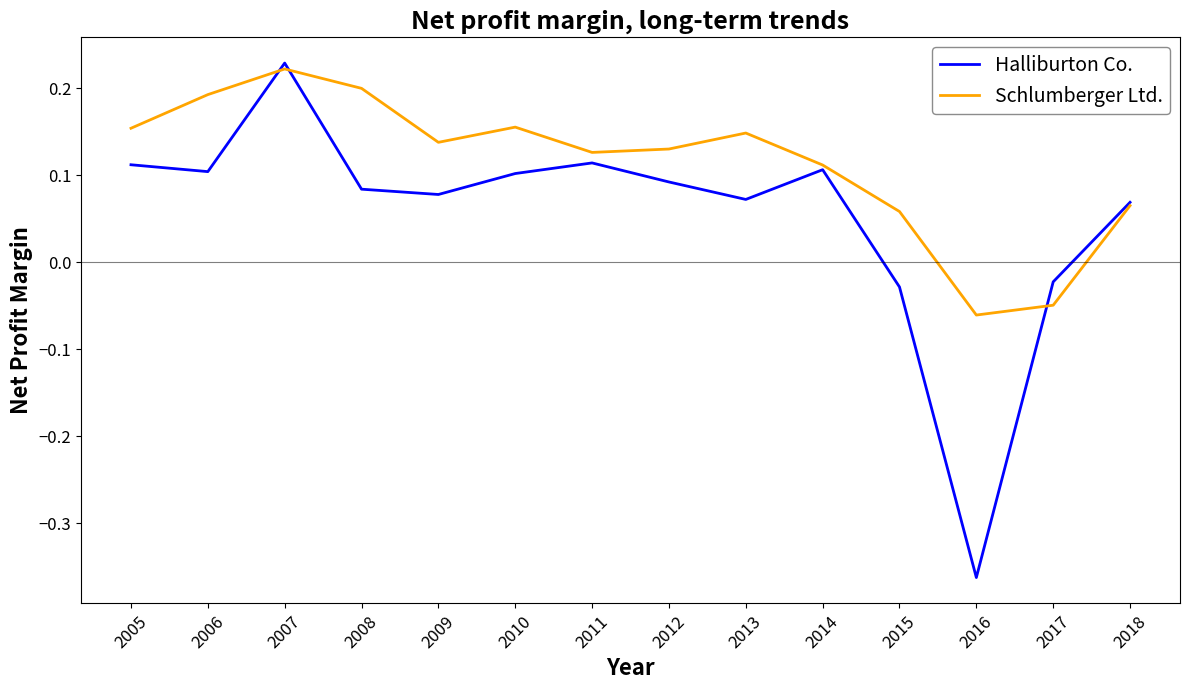

How many lines are shown in the chart?

2